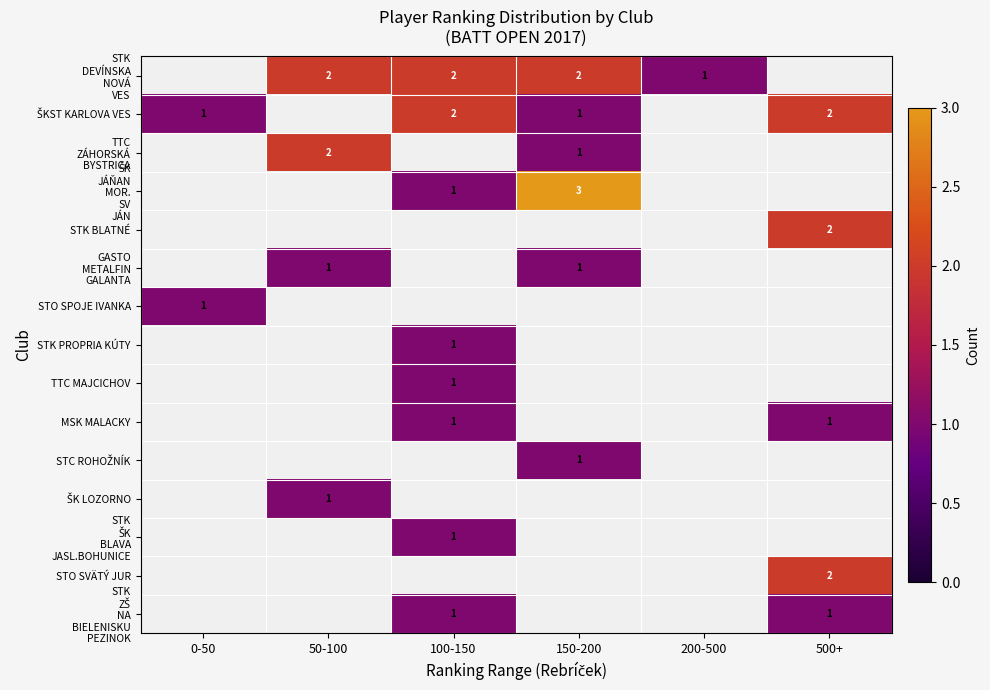

How many values in STK ŠK BLAVA JASL.BOHUNICE are above zero?

1